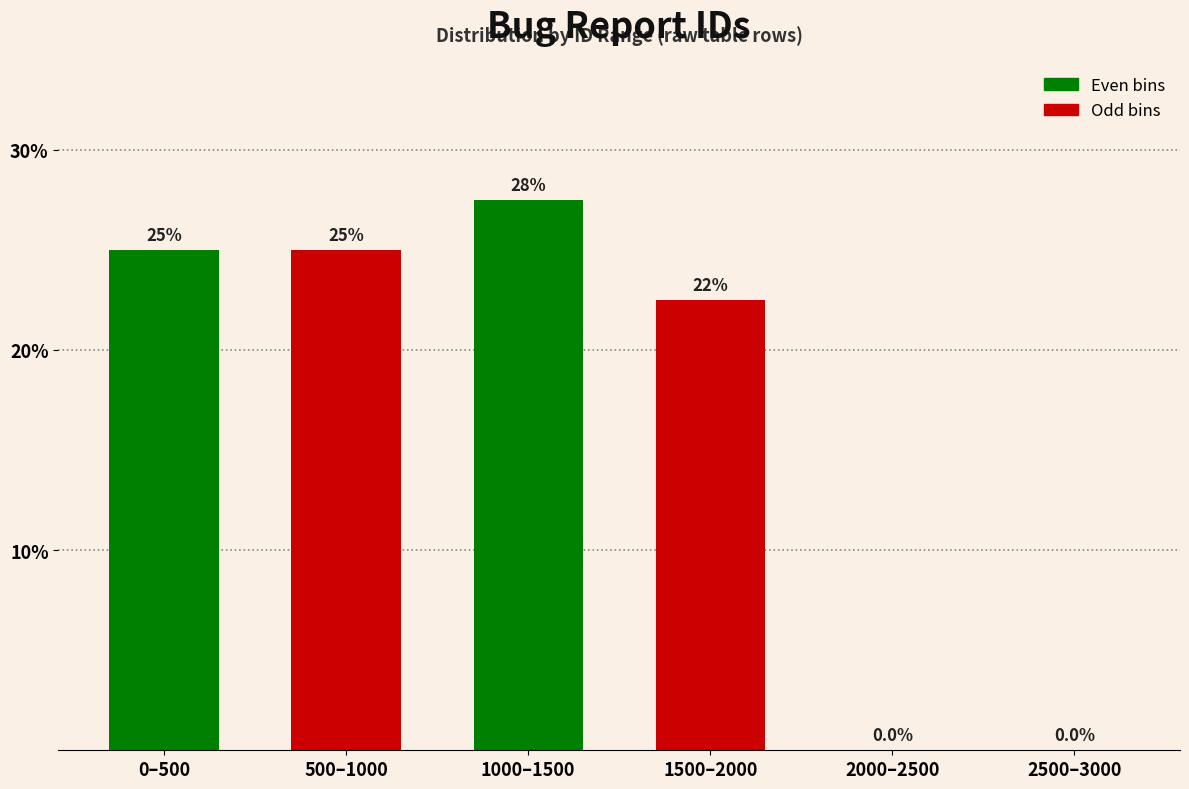

What is the change in value from 500–1000 to 2500–3000?

-25.0